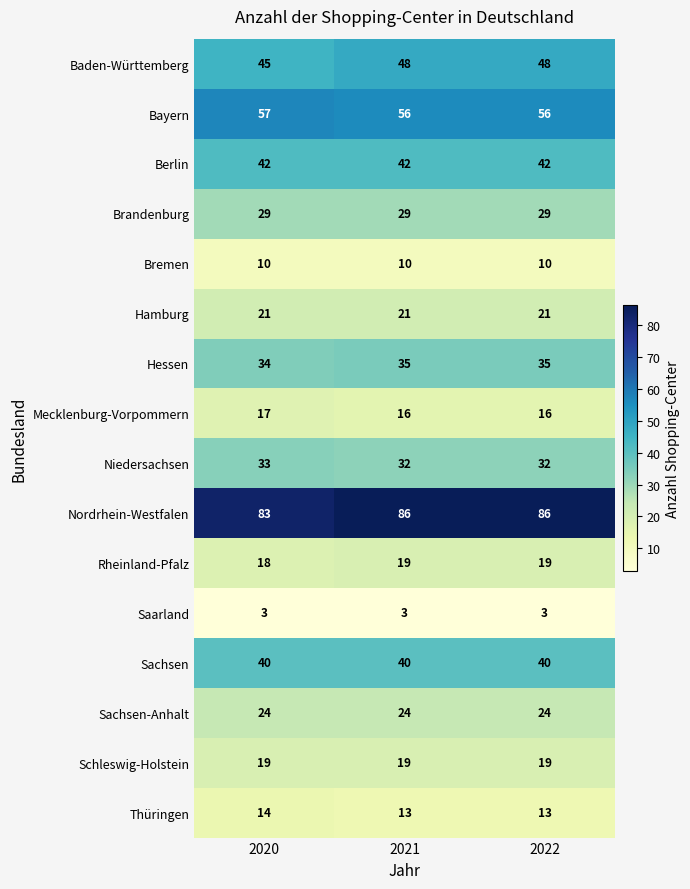

What is the minimum value shown in the chart?

3